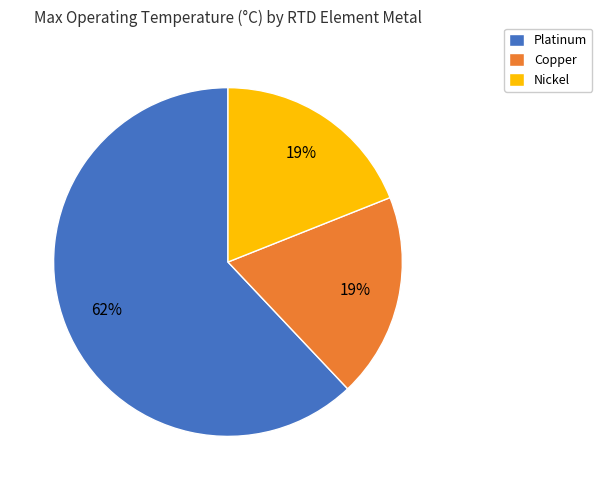

What is the largest slice in the pie chart?

Platinum